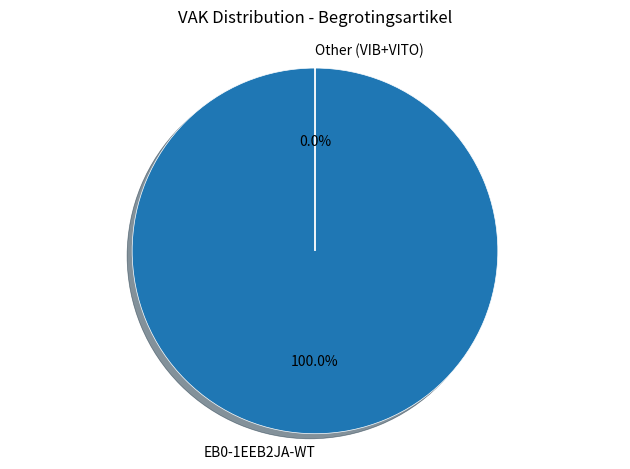

What is the majority slice?

EB0-1EEB2JA-WT